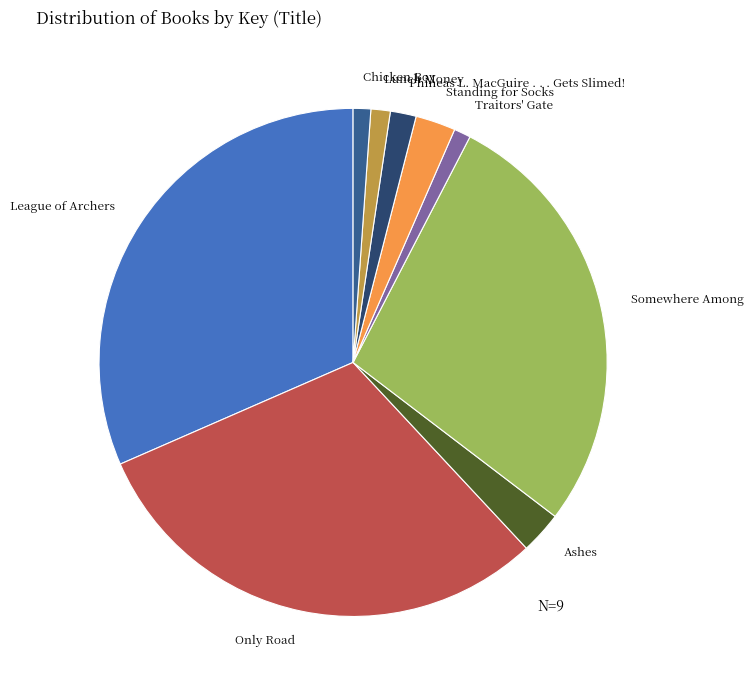

Is there any slice that represents more than half of the pie?

No